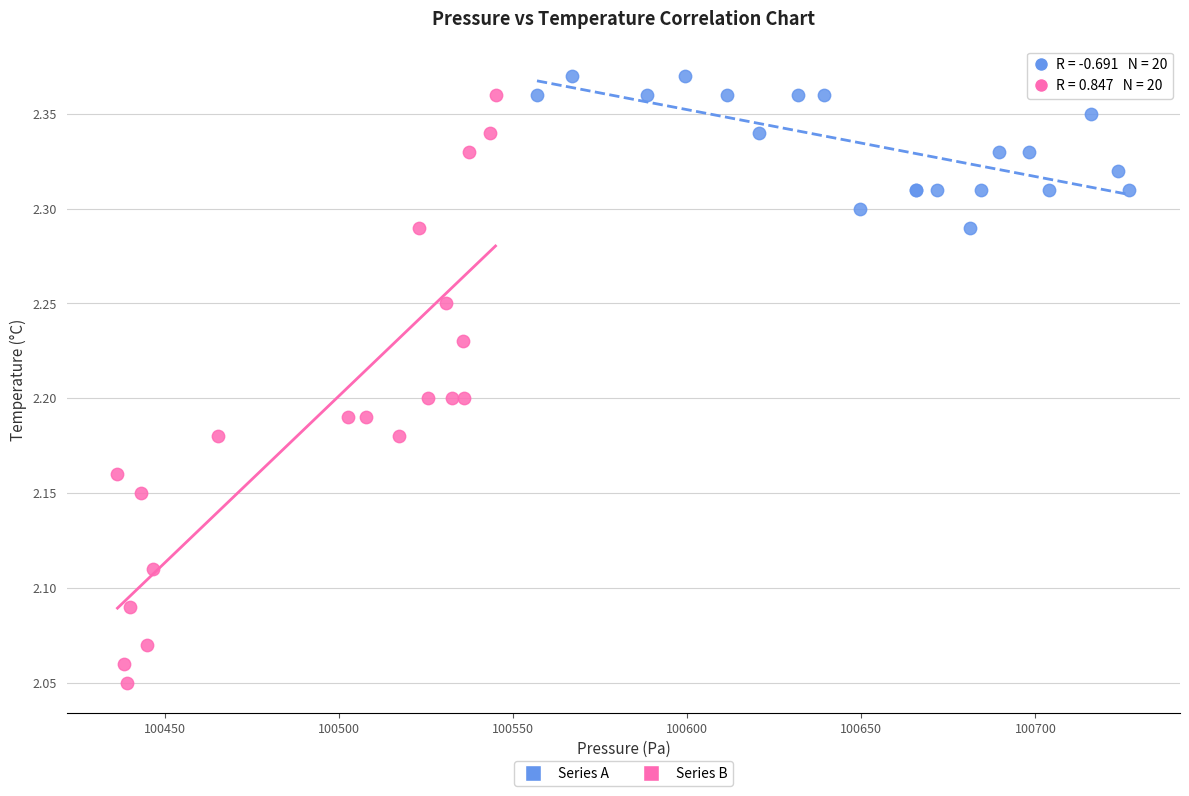

Which series has the widest spread of Y values?

Series B